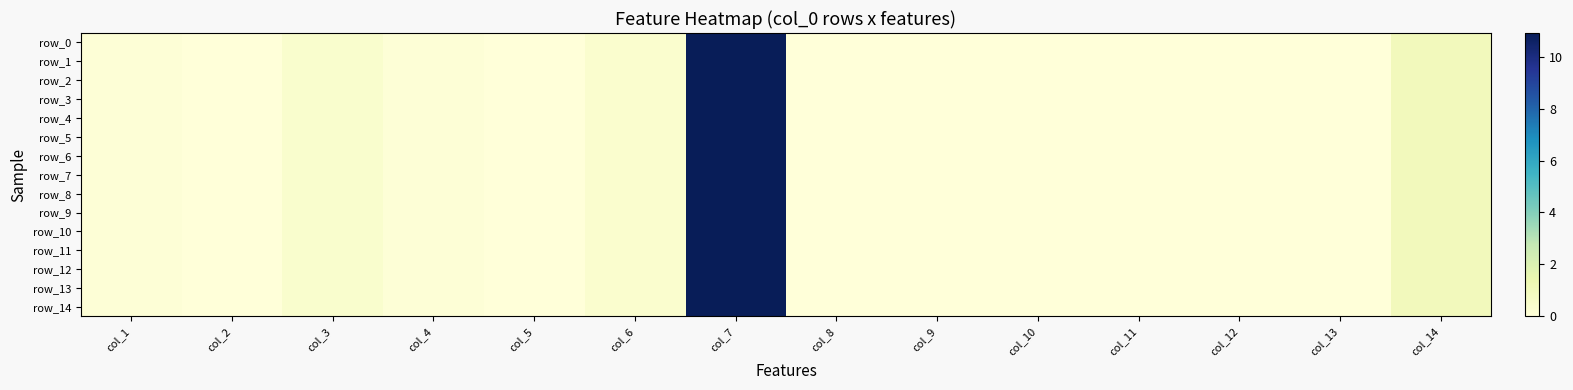

What is the sum of the row_3 values at col_13 and col_1?

0.1